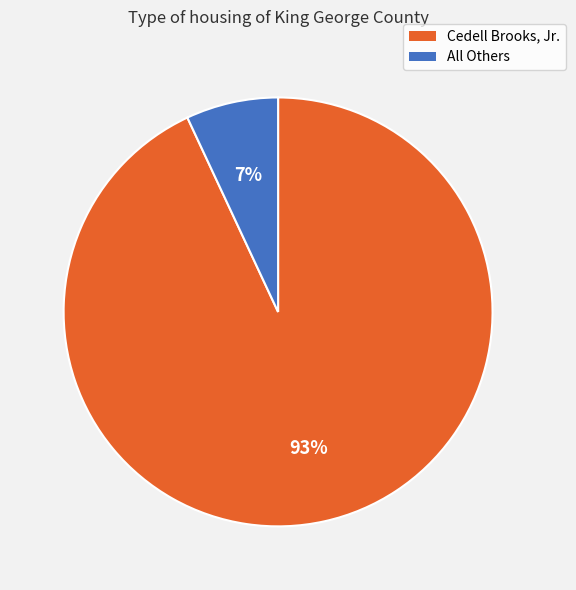

The Cedell Brooks, Jr. slice represents 93% of the pie. True or false?

True